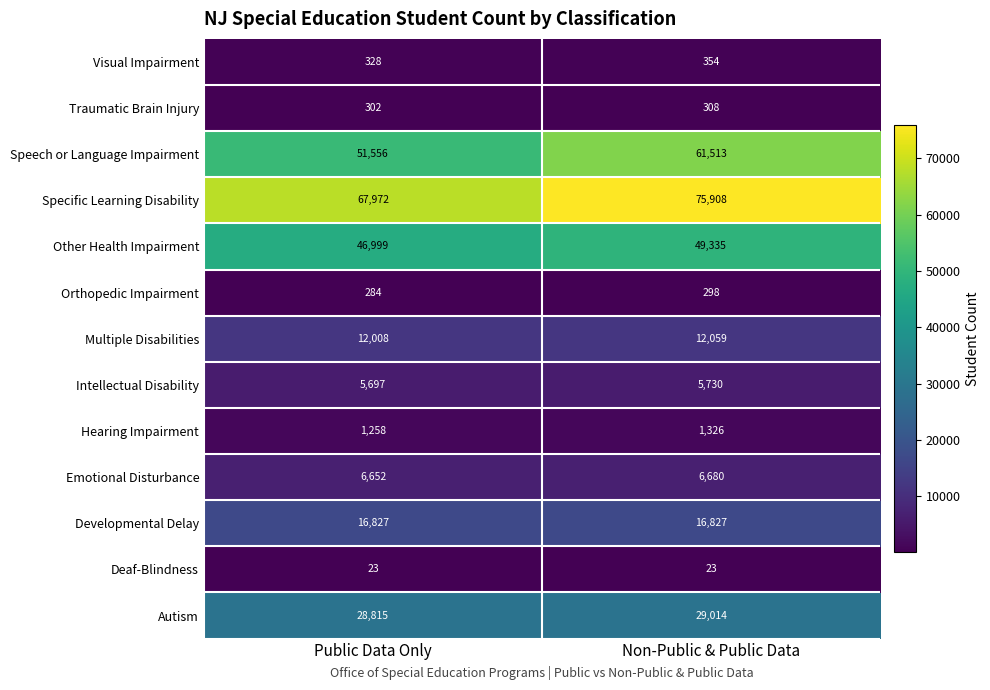

What is the sum of the Specific Learning Disability values at Public Data Only and Non-Public & Public Data?

143880